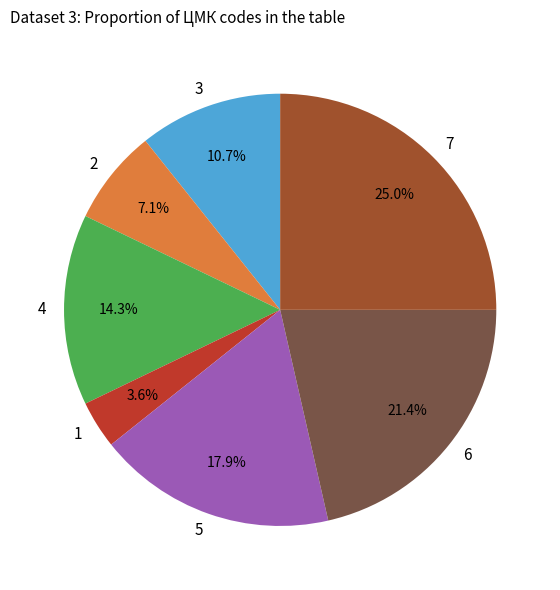

Rank the categories by value from lowest to highest.

1, 2, 3, 4, 5, 6, 7